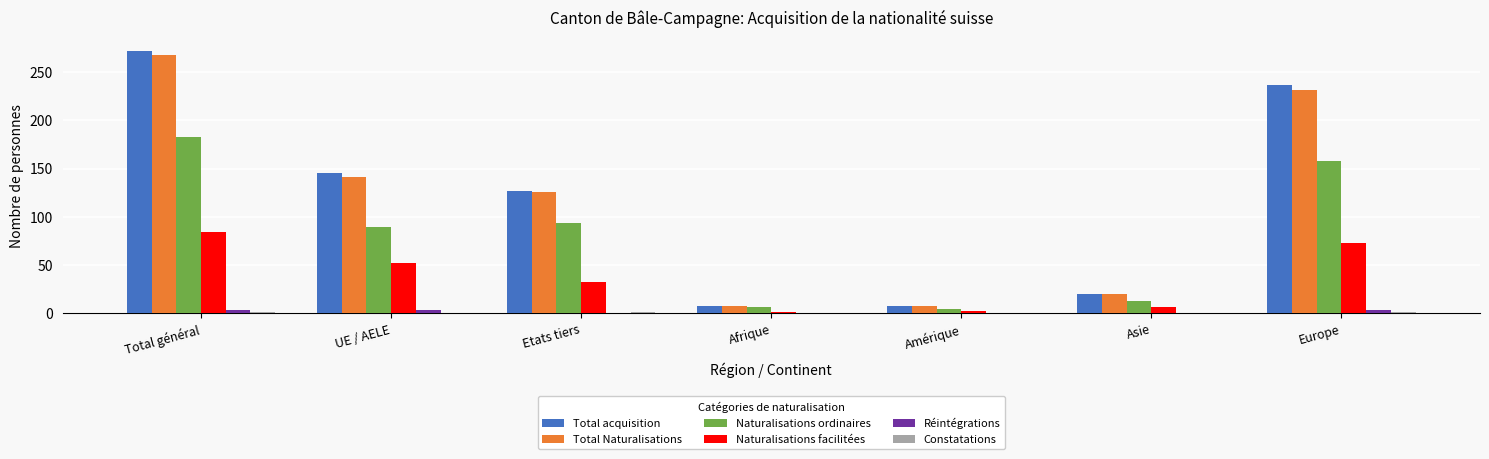

What is the sum of all Naturalisations ordinaires values?

549